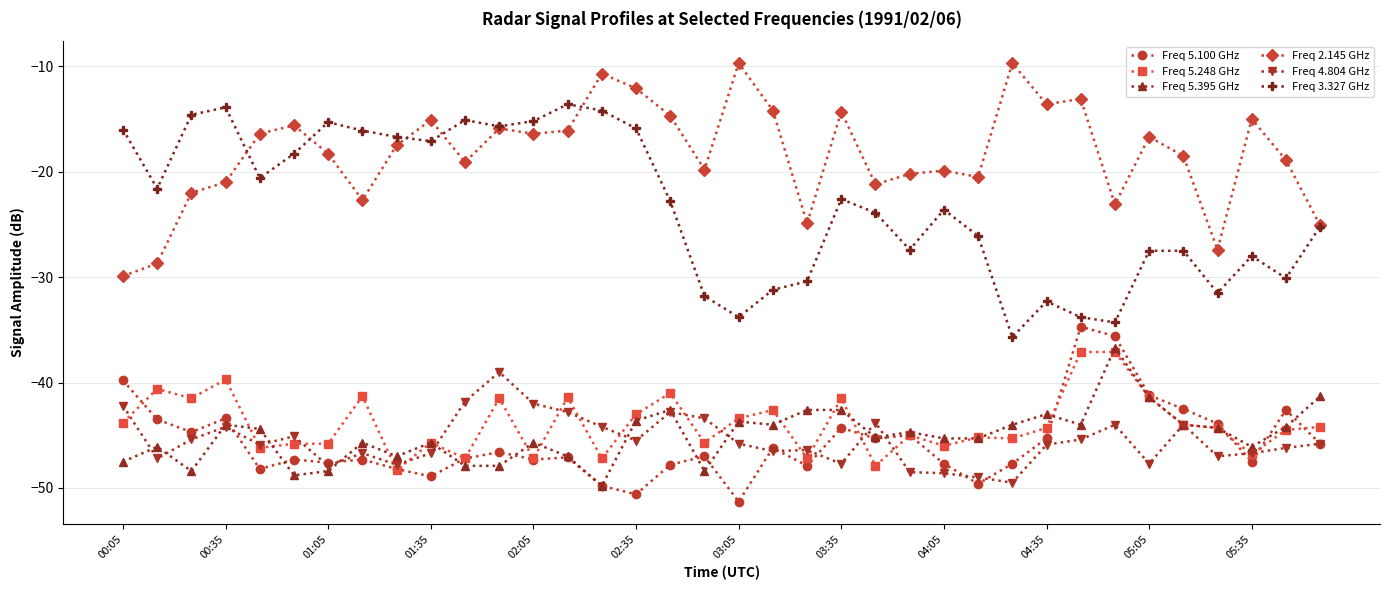

What is the greatest value displayed?

-9.7